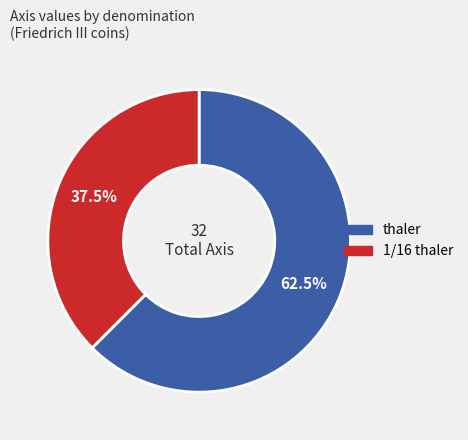

What percentage do thaler and 1/16 thaler together represent?

100.0%